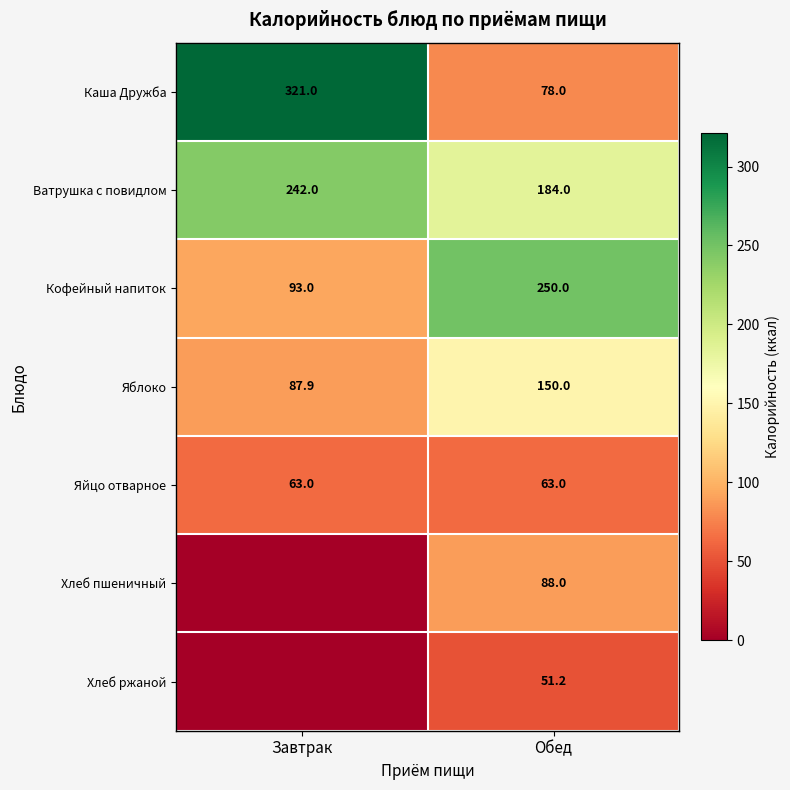

What is the sum of the Ватрушка с повидлом values at Завтрак and Обед?

426.0